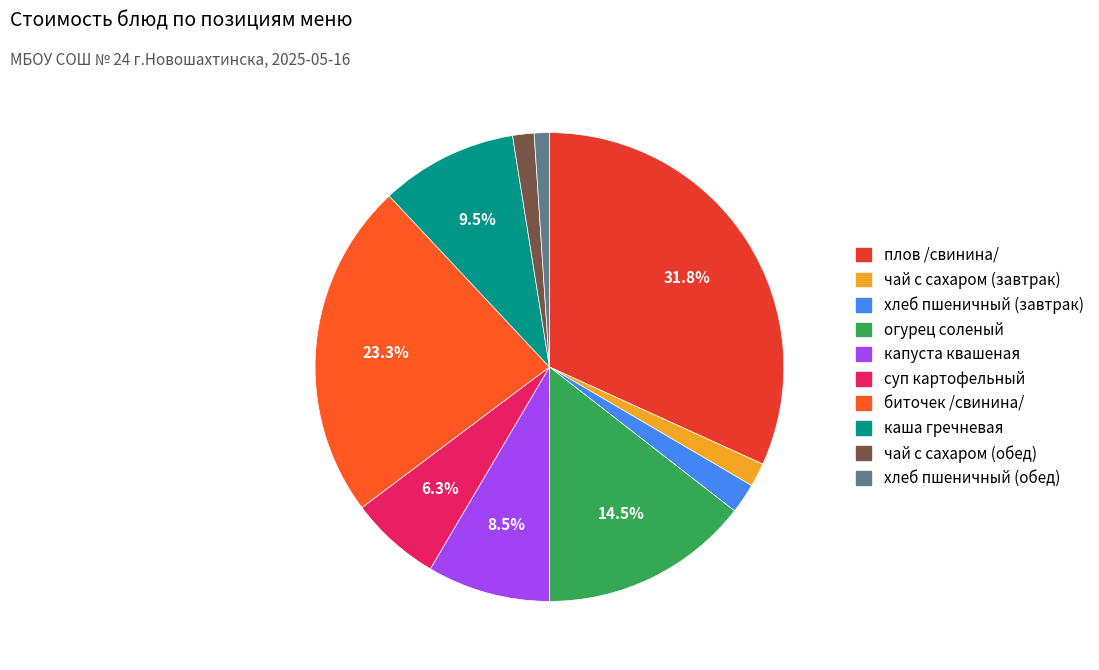

Count the number of slices in the pie.

10